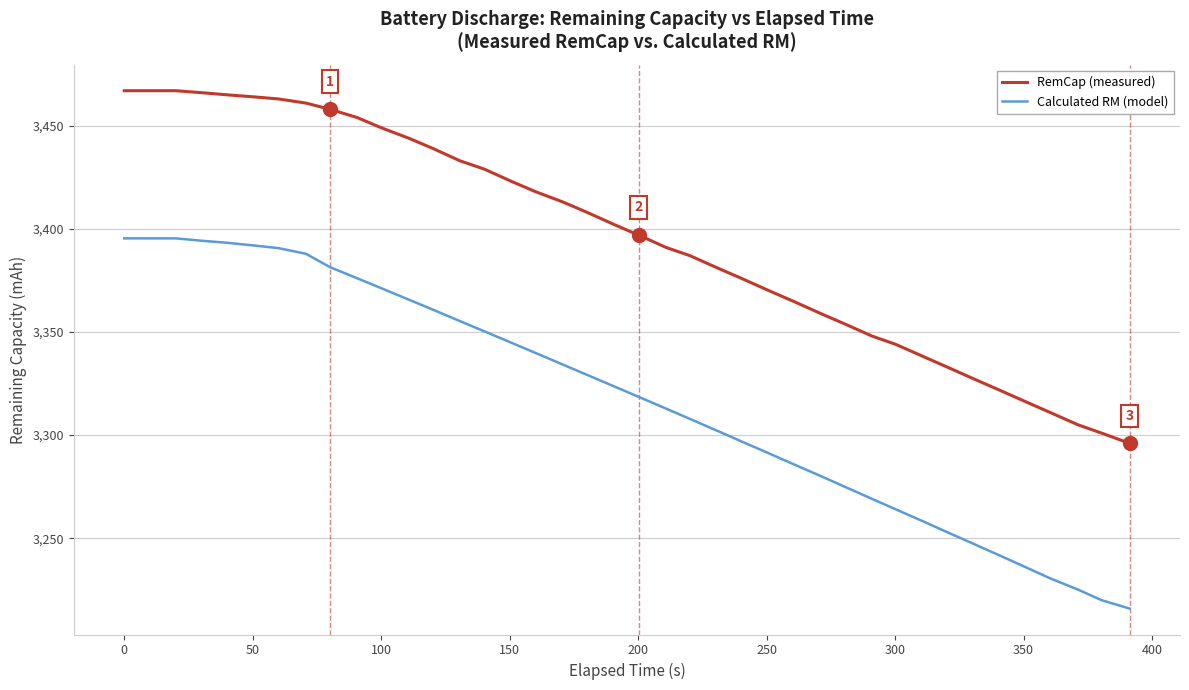

Which series has the largest total across all categories?

RemCap (measured)